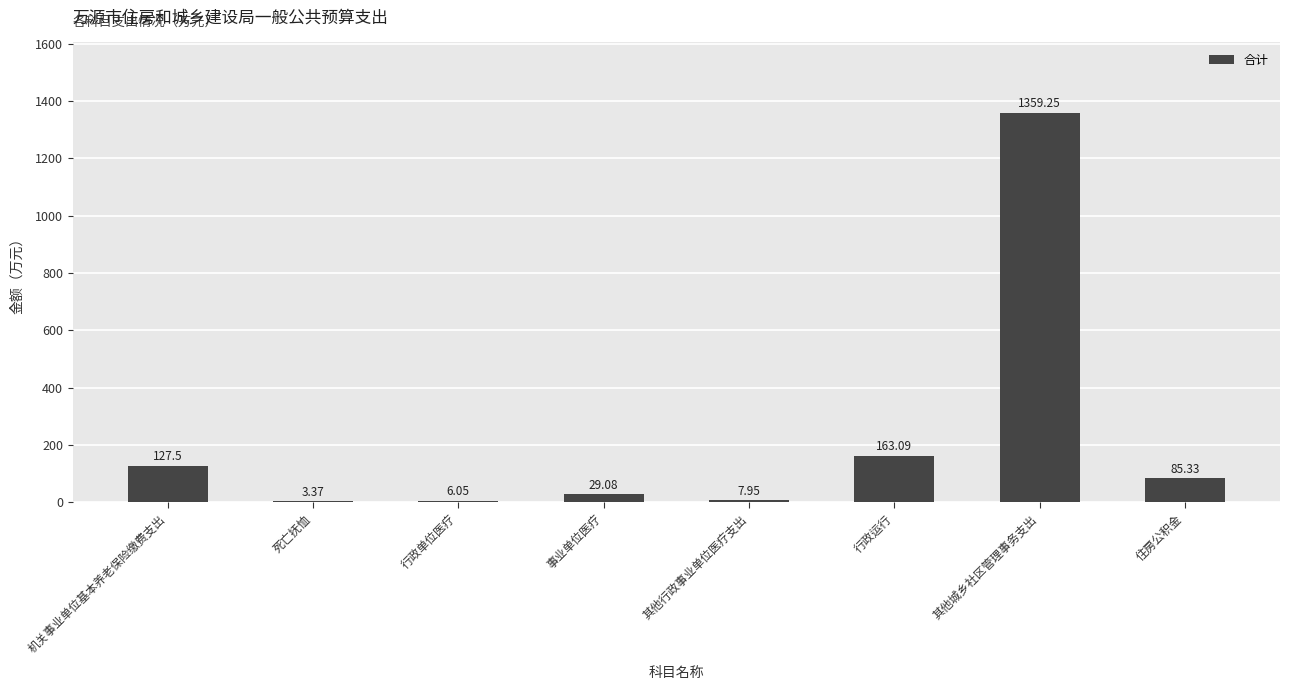

What is the sum of all values?

1781.6